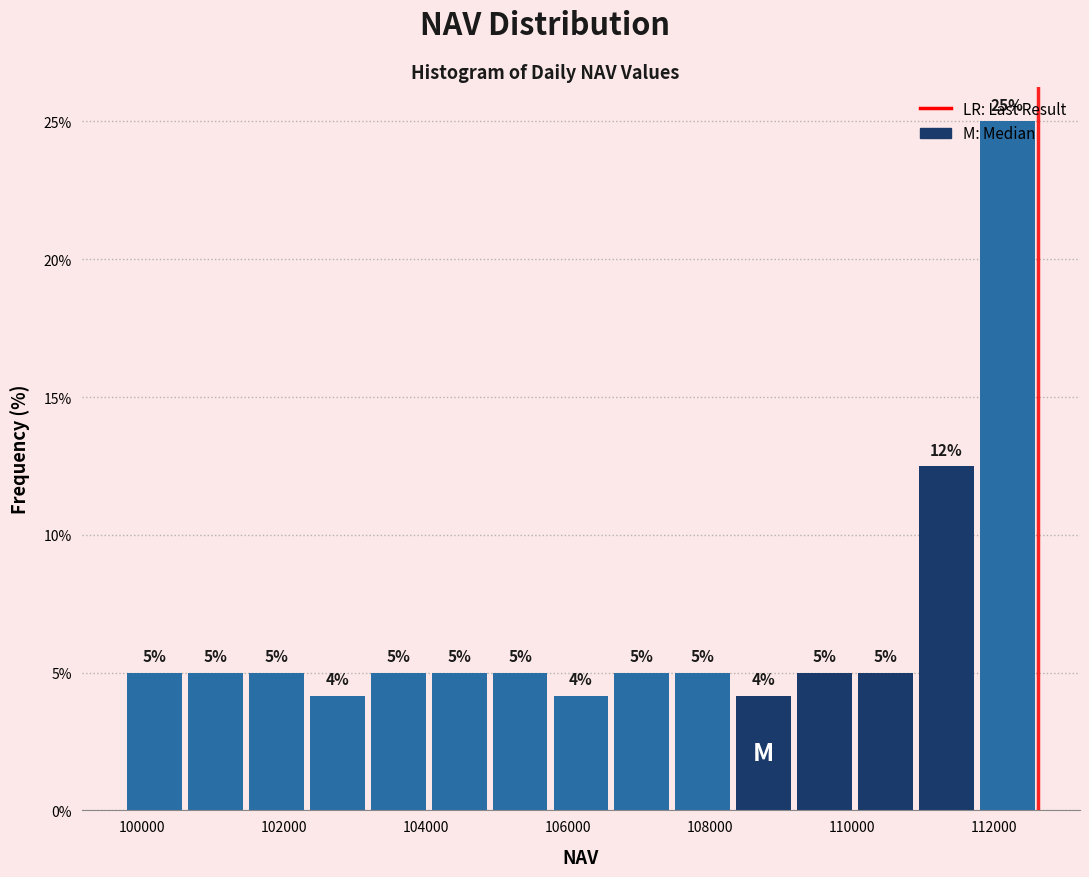

Which range on the x-axis has the tallest bar?

111800 to 112600